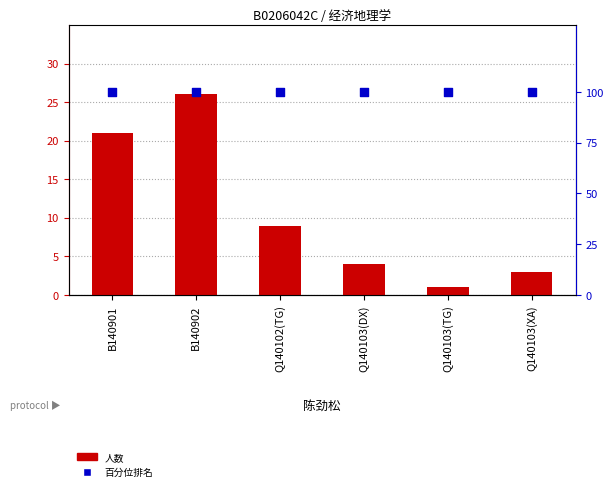

Which series contains the lowest Y value?

人数